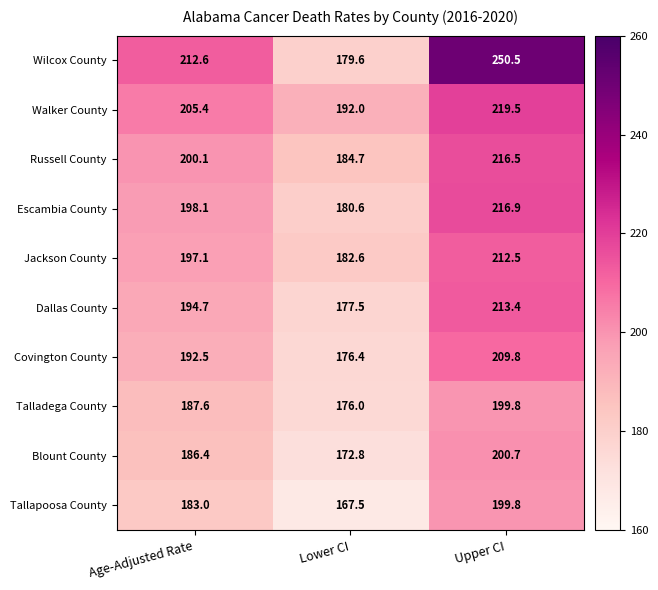

What is the sum of all Russell County values?

601.3